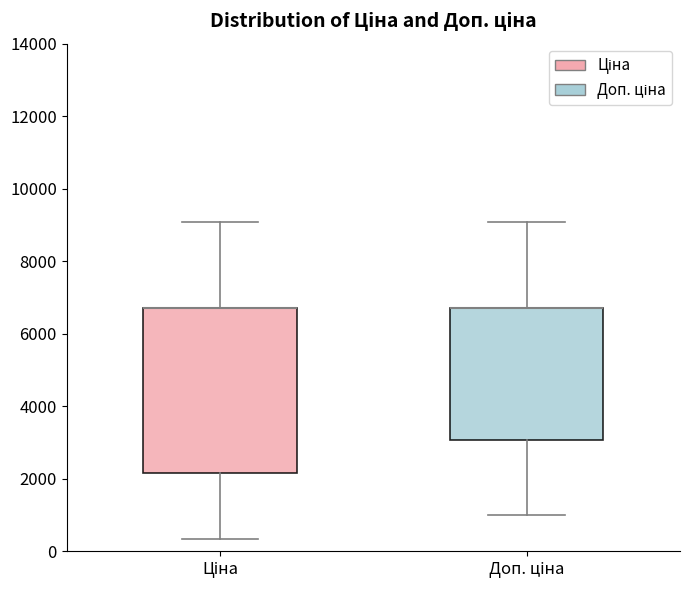

Reading left to right, transcribe this box plot: for each box, give where its median line is, the range the box spans, and where its two whiskers end, as read against the y-axis. The values are not printed on the chart, so give them approximately, as read against the axis.

Ціна: median 6800 (drawn on the box's upper edge), box 2200 to 6800, whiskers 400 to 9000
Доп. ціна: median 6800 (drawn on the box's upper edge), box 3000 to 6800, whiskers 1000 to 9000